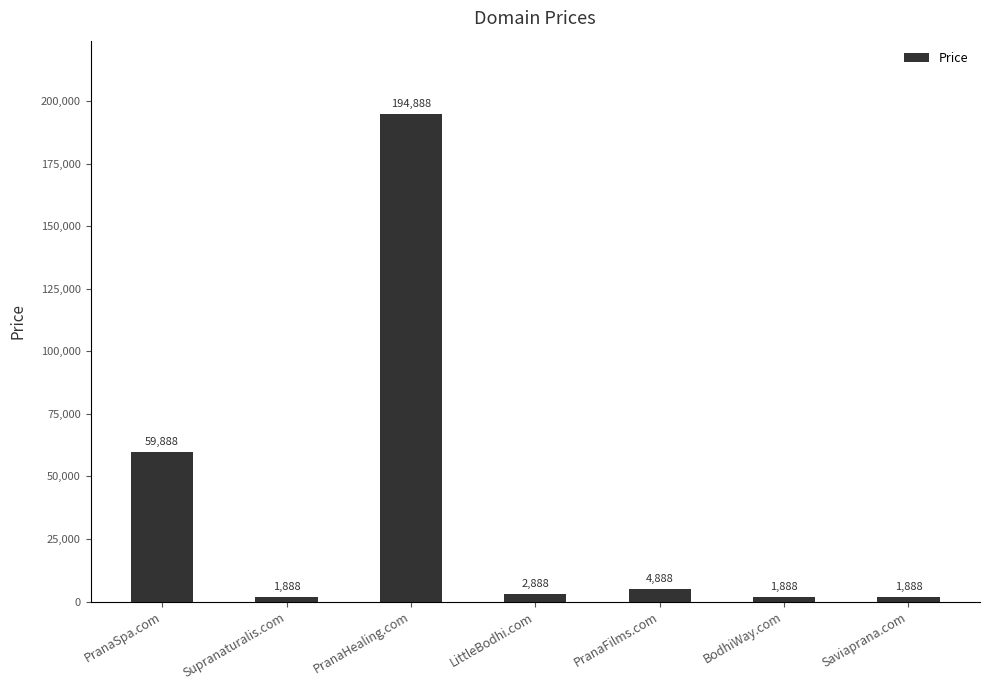

What position from the right is PranaHealing.com?

5